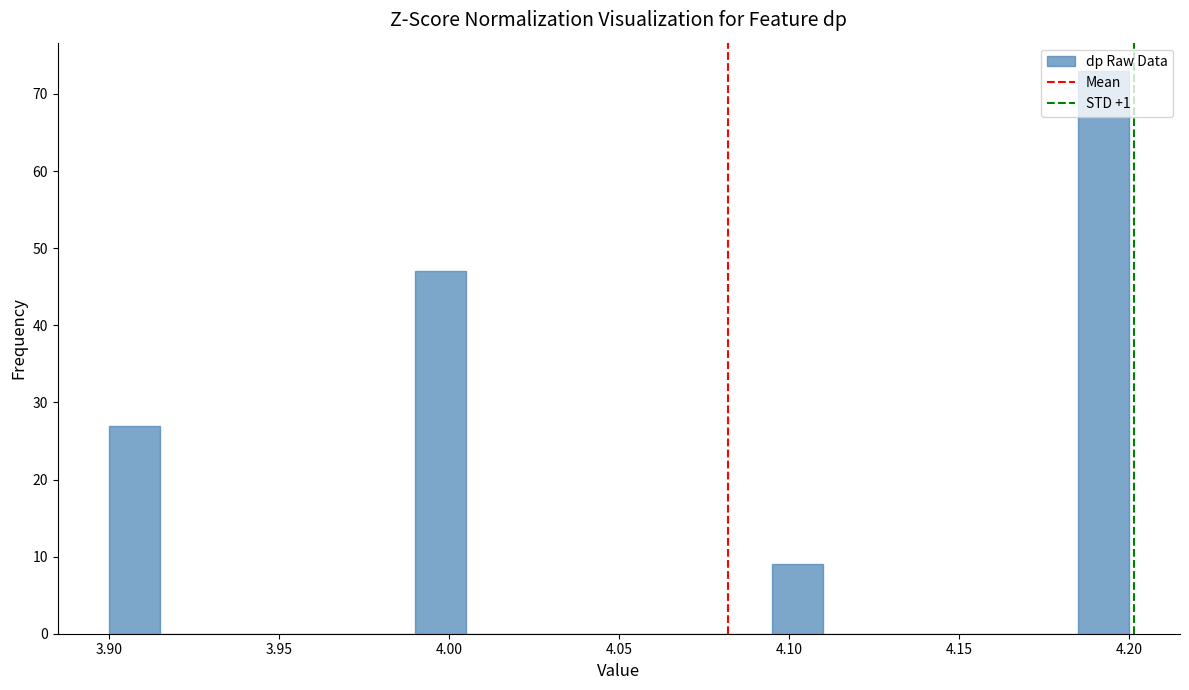

Around what value on the x-axis is the tallest bar? Give the approximate position of its centre, as read against the axis.

4.195